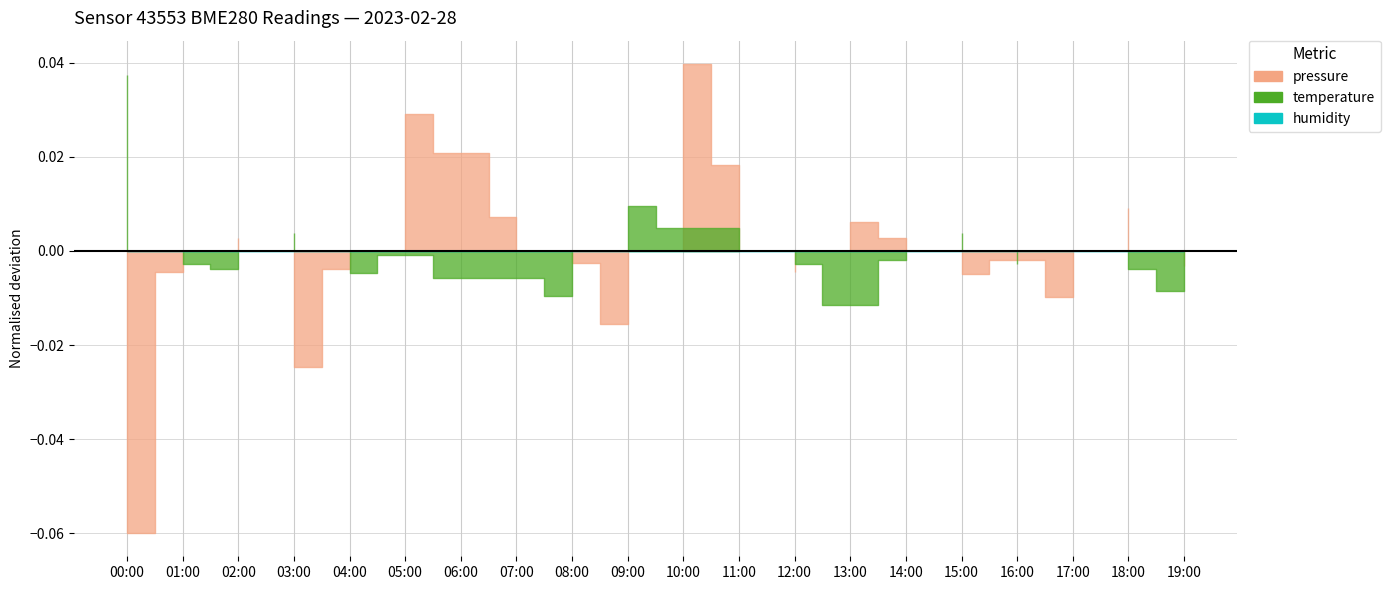

What is the label of the 8th point from the right?

12:00